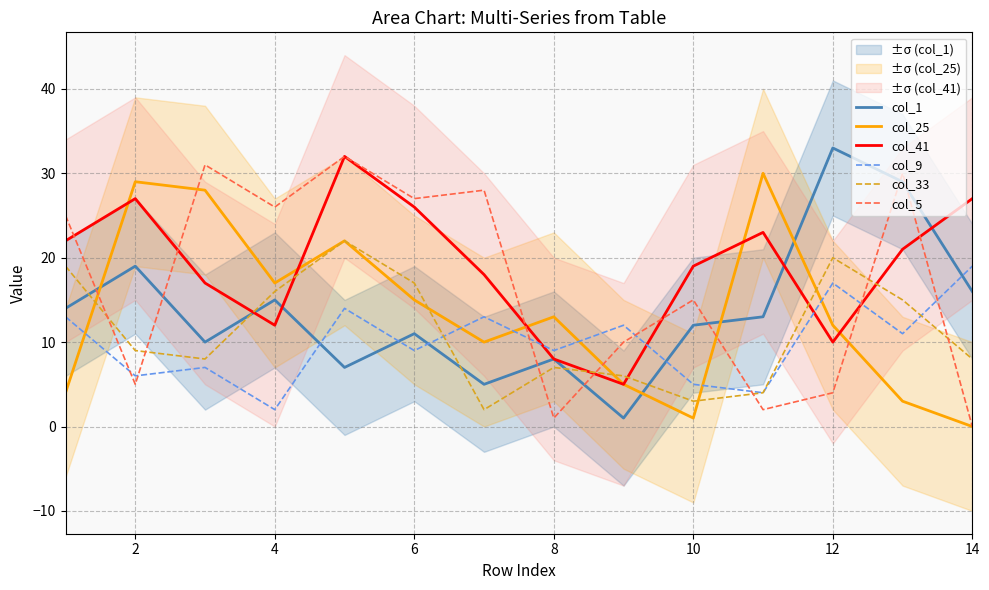

The value of col_1 at 12 is 54. True or false?

False